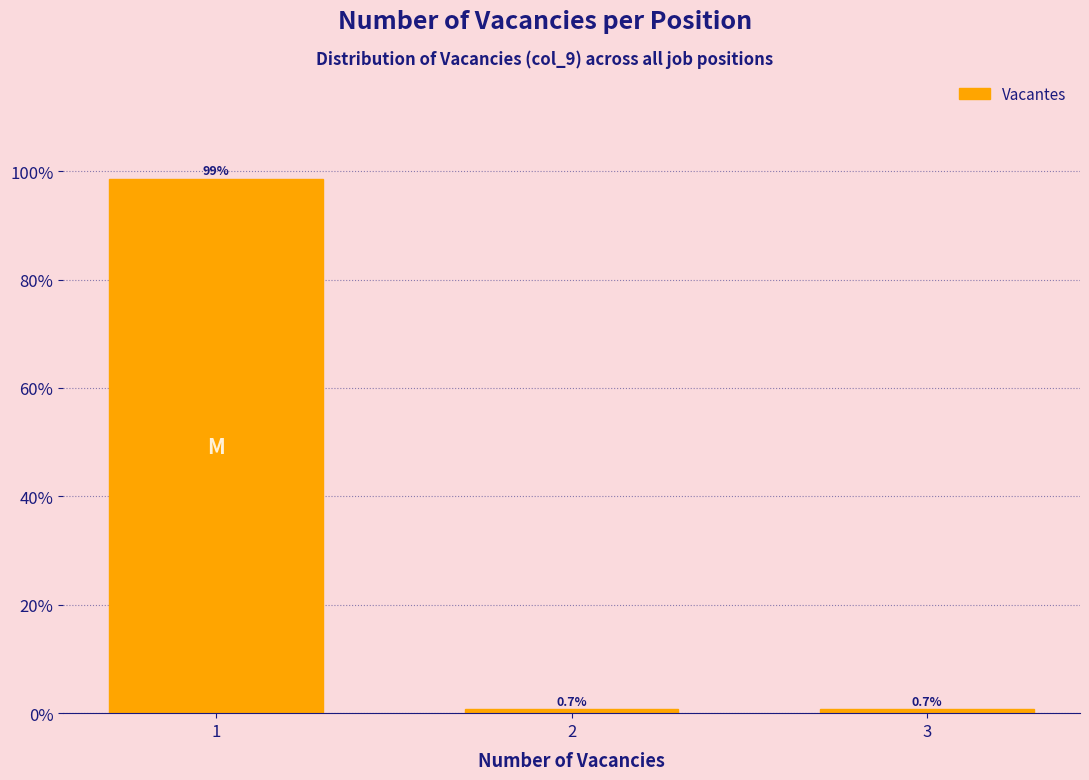

Reading left to right, transcribe all the data shown in this chart.

98.6	0.7	0.7